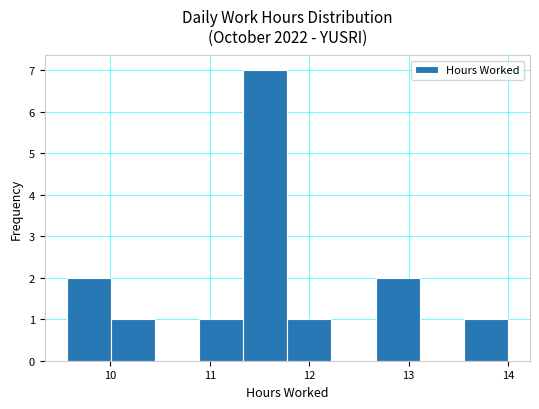

Reading left to right, transcribe this chart: for each bar, give the range it covers on the x-axis and its height. Neither the bar edges nor the heights are printed on the chart, so give them approximately, as read against the axes.

9.6 to 10.0: 2
10.0 to 10.4: 1
10.4 to 10.9: 0
10.9 to 11.3: 1
11.3 to 11.8: 7
11.8 to 12.2: 1
12.2 to 12.7: 0
12.7 to 13.1: 2
13.1 to 13.6: 0
13.6 to 14.0: 1